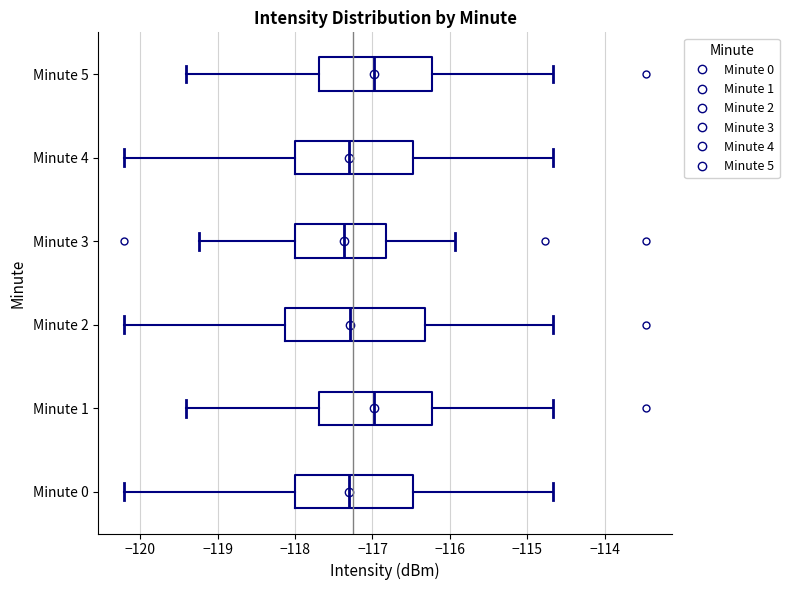

Reading bottom to top, read every box against the x-axis: the position of its median line, the range the box covers, and the ends of its whiskers. The values are not printed on the chart, so give them approximately, as read against the axis.

Minute 0: median -117.3, box -118.0 to -116.5, whiskers -120.2 to -114.7
Minute 1: median -117.0, box -117.7 to -116.2, whiskers -119.4 to -114.7
Minute 2: median -117.3, box -118.1 to -116.3, whiskers -120.2 to -114.7
Minute 3: median -117.4, box -118.0 to -116.8, whiskers -119.2 to -115.9
Minute 4: median -117.3, box -118.0 to -116.5, whiskers -120.2 to -114.7
Minute 5: median -117.0, box -117.7 to -116.2, whiskers -119.4 to -114.7